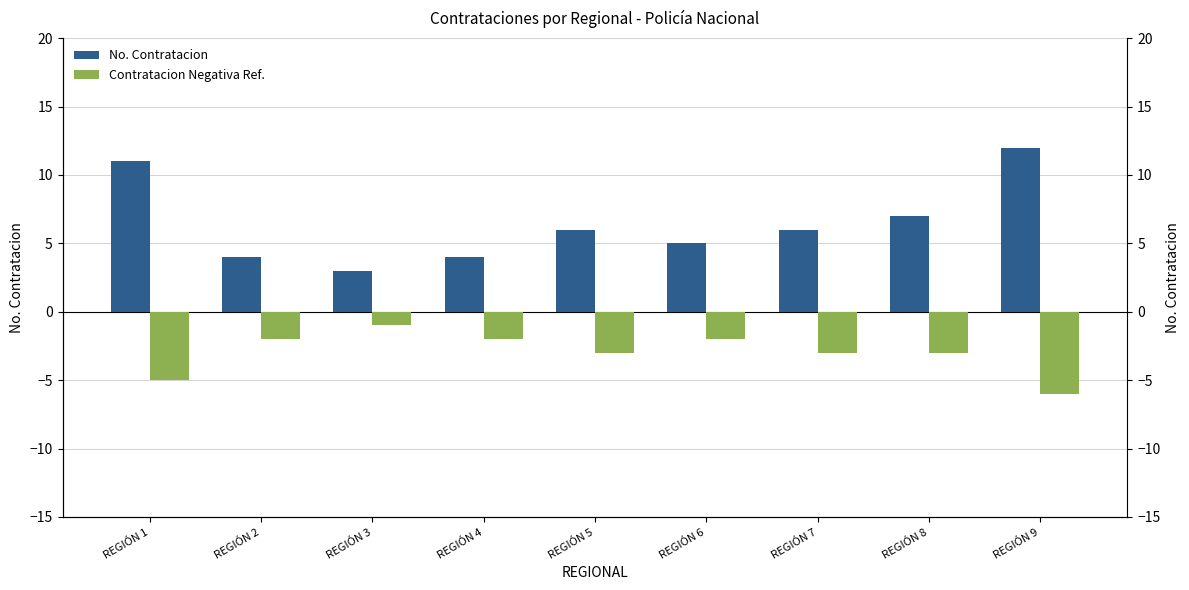

Reading left to right, extract all data points from this chart.

No. Contratacion: 11	4	3	4	6	5	6	7	12
Contratacion Negativa Ref.: -5	-2	-1	-2	-3	-2	-3	-3	-6